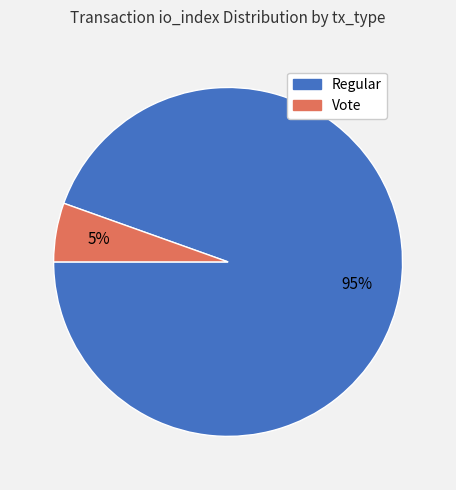

Which has a higher value, Vote or Regular?

Regular